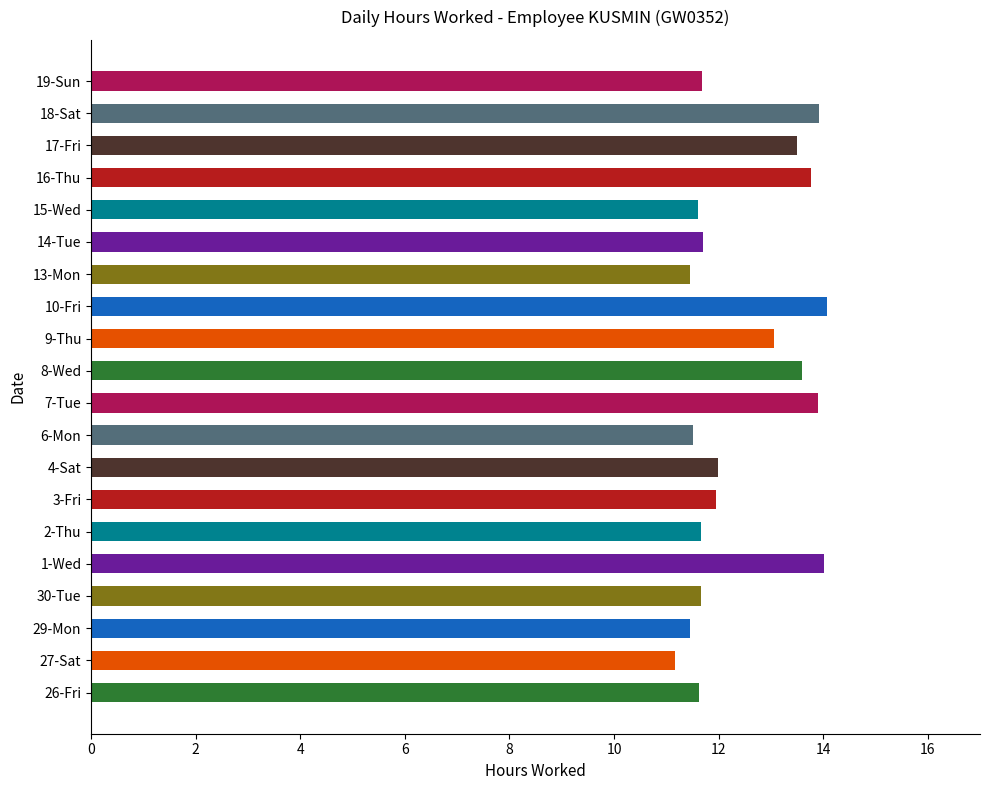

What is the smallest value displayed?

11.2